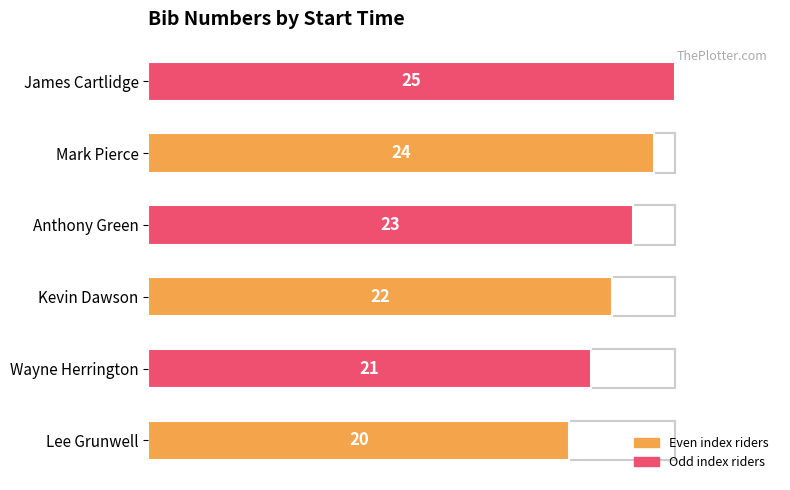

The chart shows a value of 25 at James Cartlidge. True or false?

True